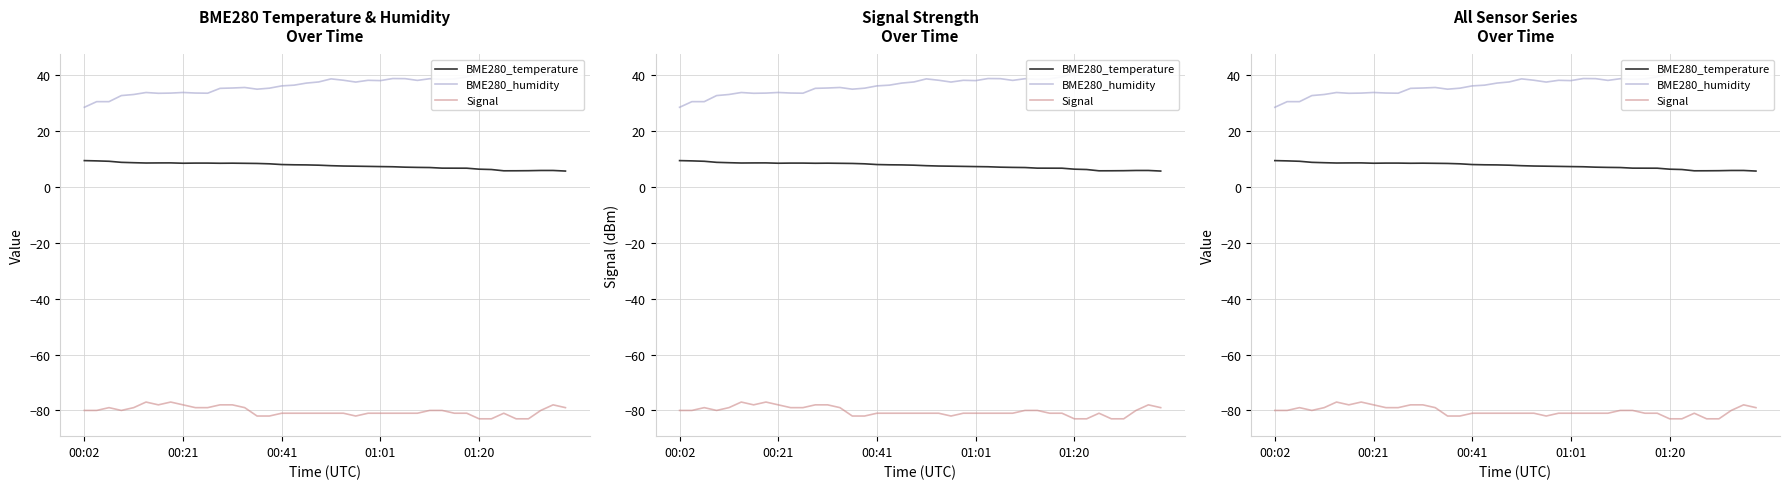

True or false: BME280_temperature and Signal cross at least once.

False